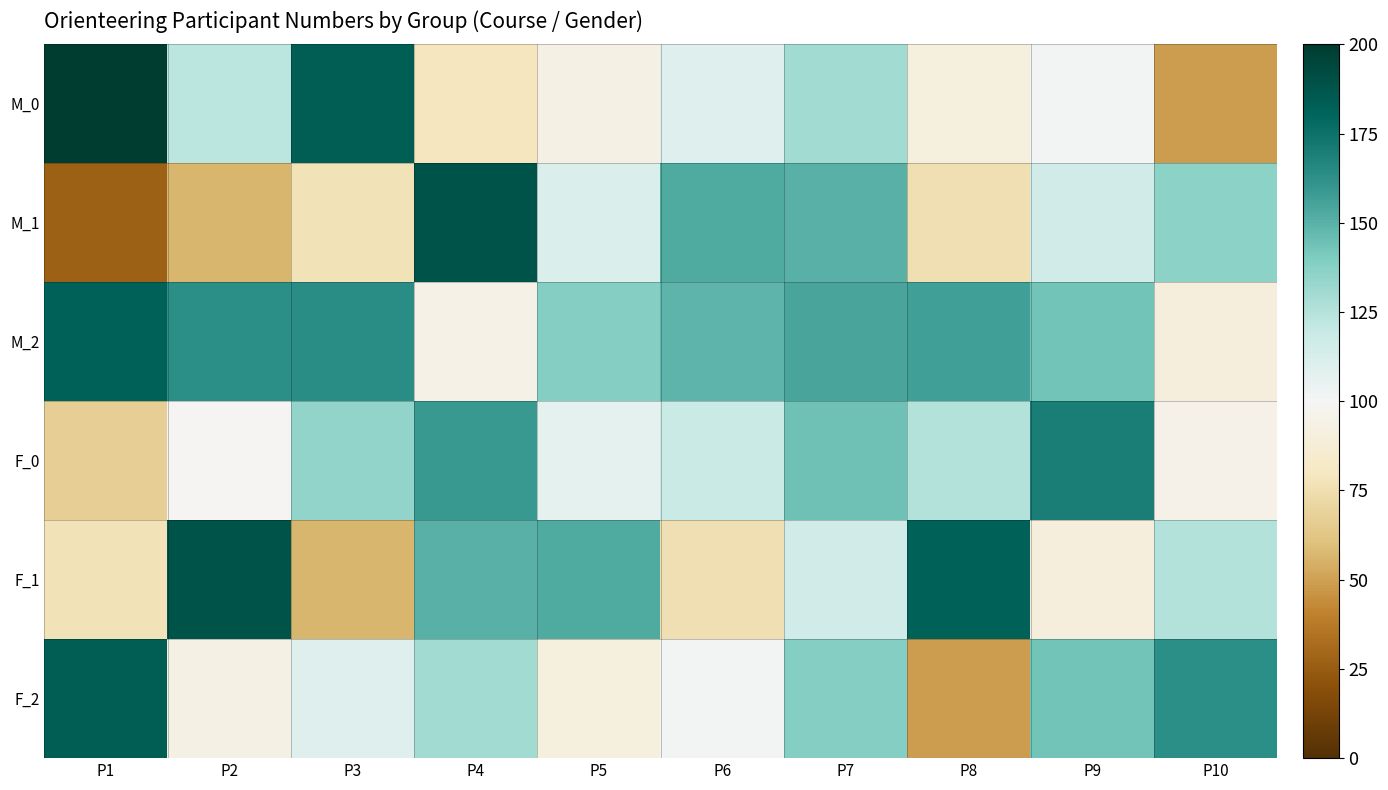

Rank the series at P5 from highest to lowest value.

F_1, M_2, M_1, F_0, M_0, F_2